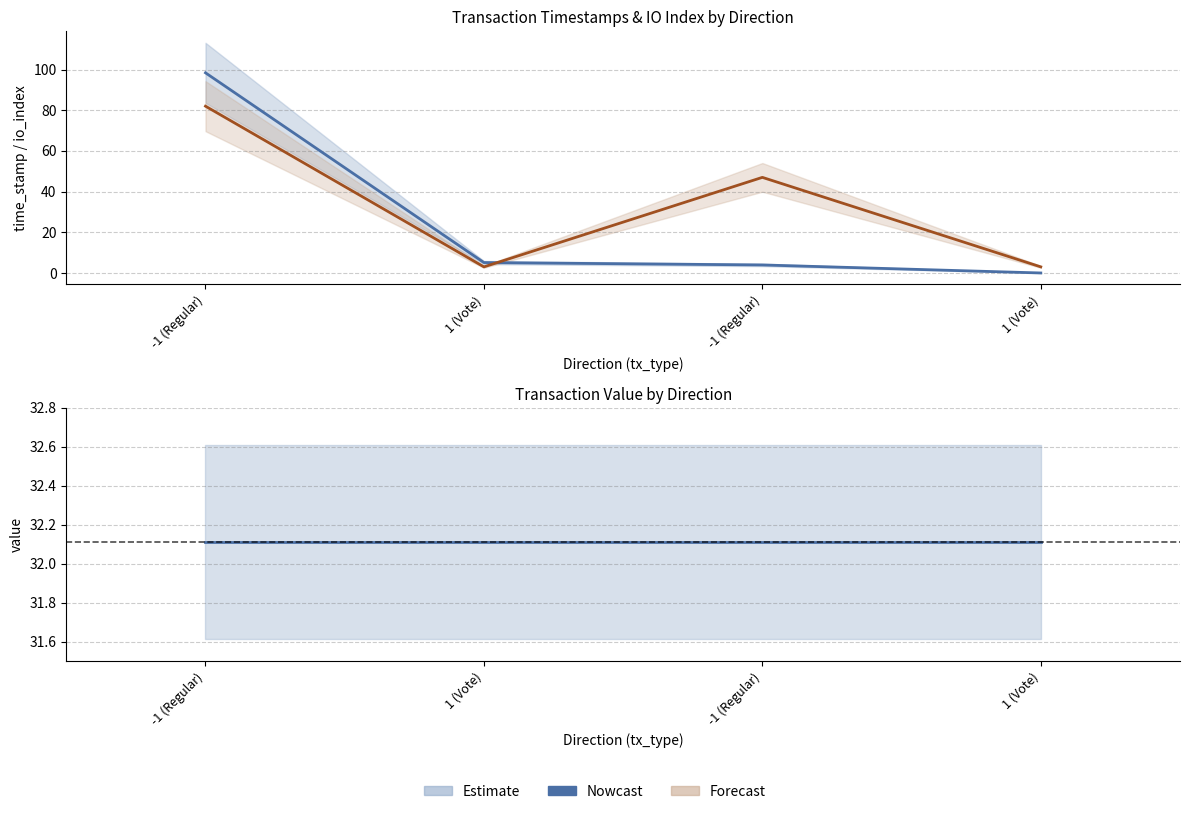

Rank the series by their average value, from highest to lowest.

io_index, value, time_stamp (norm.)